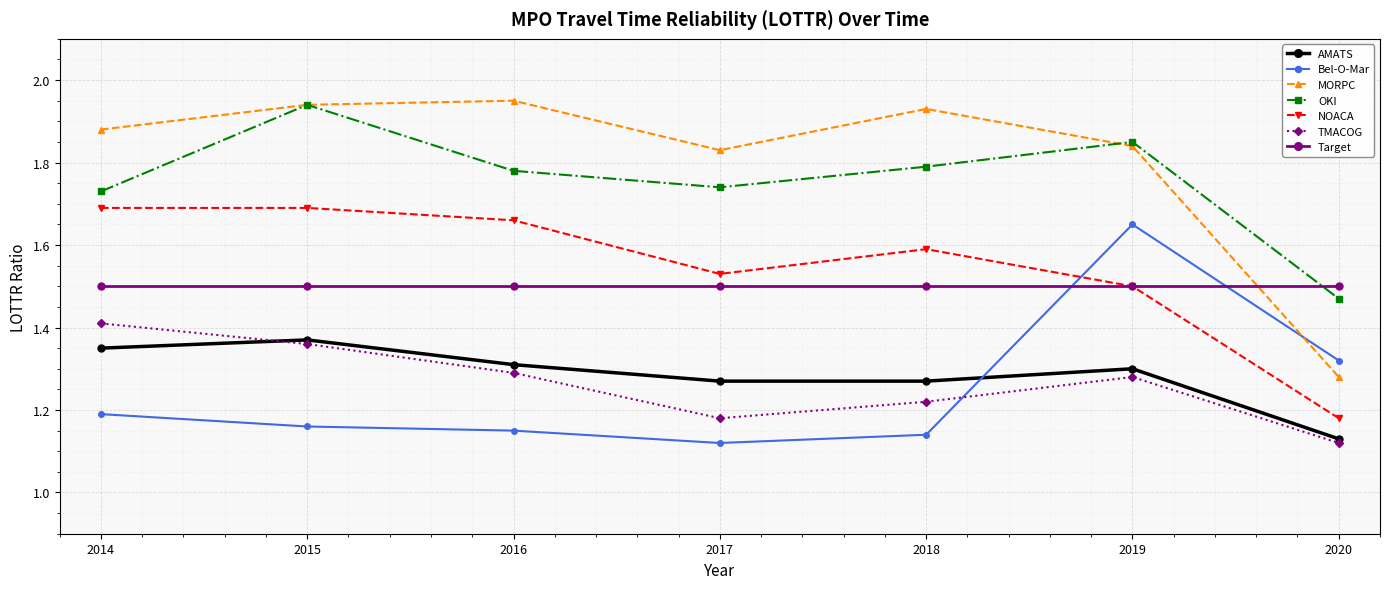

True or false: OKI and TMACOG cross at least once.

False